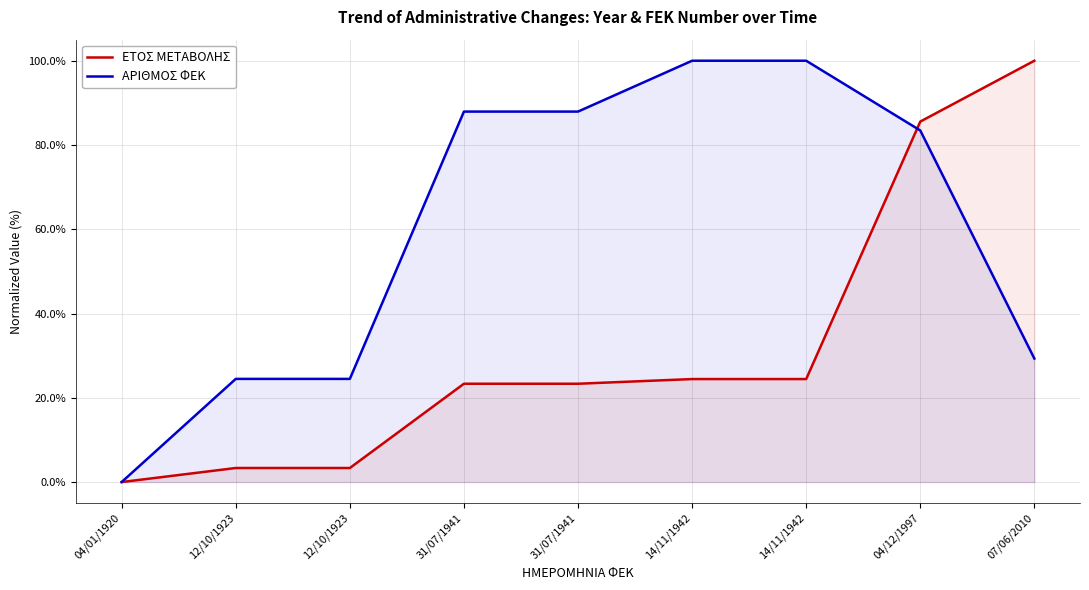

At which category is the sum across all series the highest?

04/12/1997